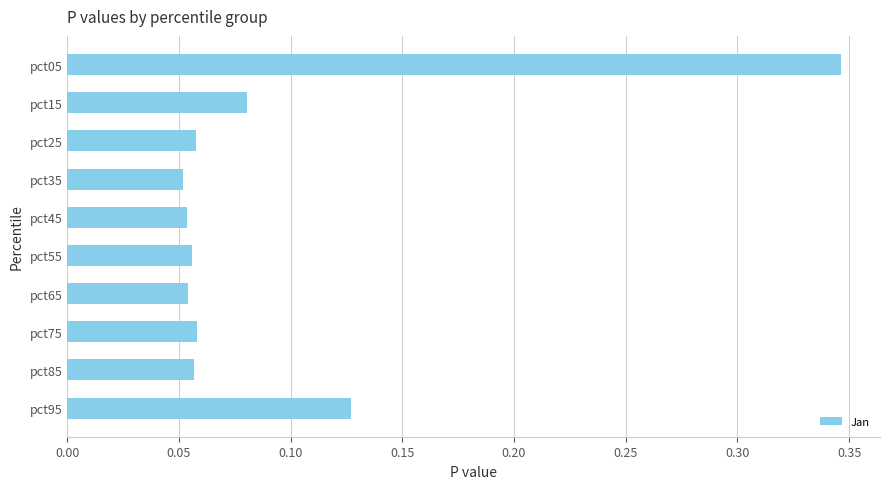

Which category has the highest value across all series?

pct05